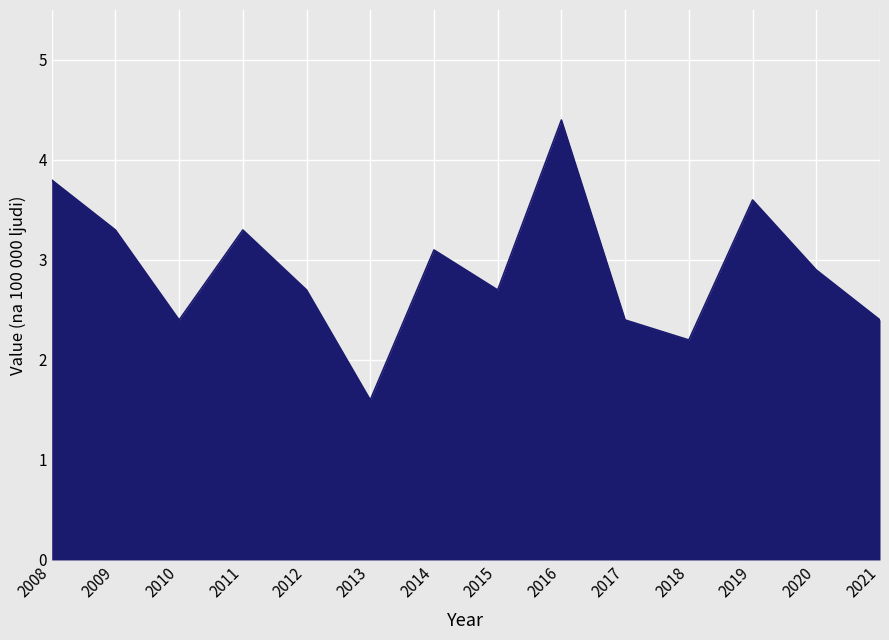

What is the change in value from 2008 to 2015?

-1.1